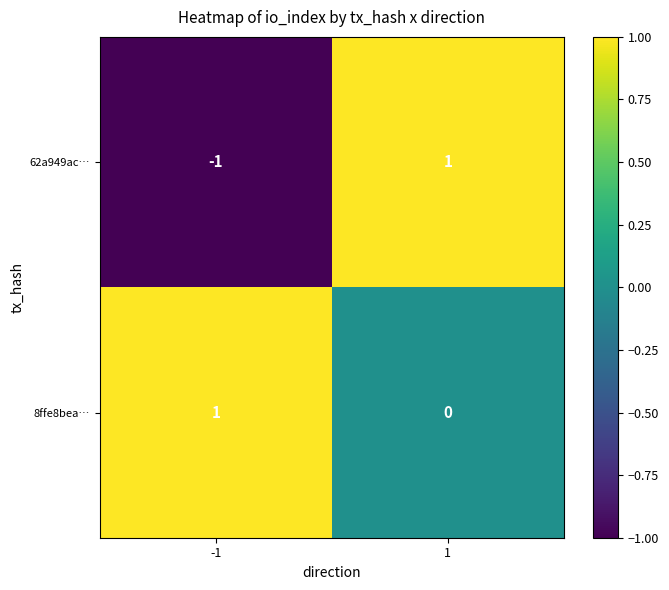

Is it true that 8ffe8bea… equals 0 at 1?

True